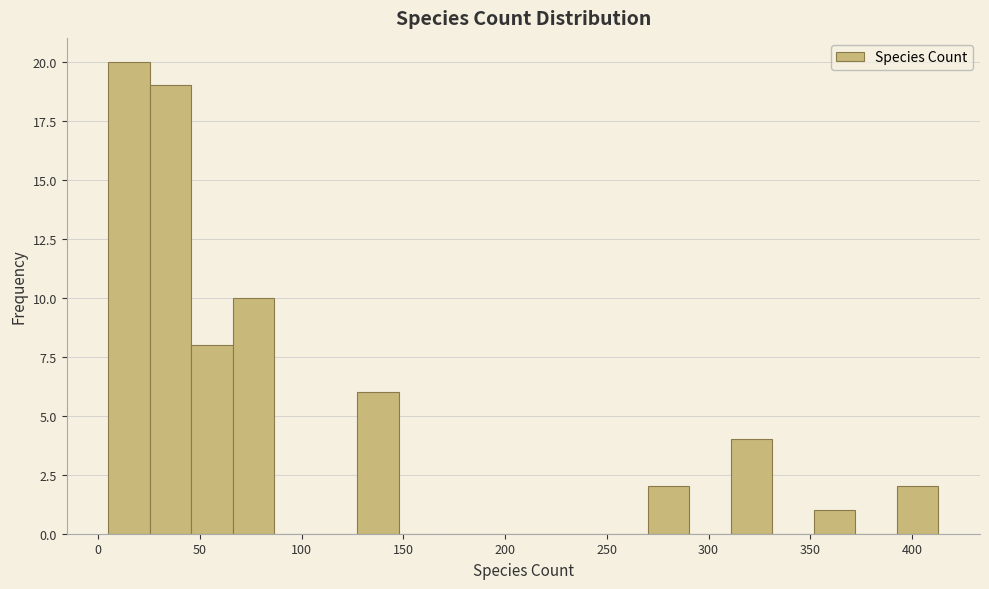

Reading left to right, list every bar in this chart as the range it spans on the x-axis followed by its height. Neither the bar edges nor the heights are printed on the chart, so give them approximately, as read against the axes.

5 to 25: 20
25 to 45: 19
45 to 65: 8
65 to 85: 10
85 to 105: 0
105 to 125: 0
125 to 150: 6
150 to 170: 0
170 to 190: 0
190 to 210: 0
210 to 230: 0
230 to 250: 0
250 to 270: 0
270 to 290: 2
290 to 310: 0
310 to 330: 4
330 to 350: 0
350 to 370: 1
370 to 395: 0
395 to 415: 2